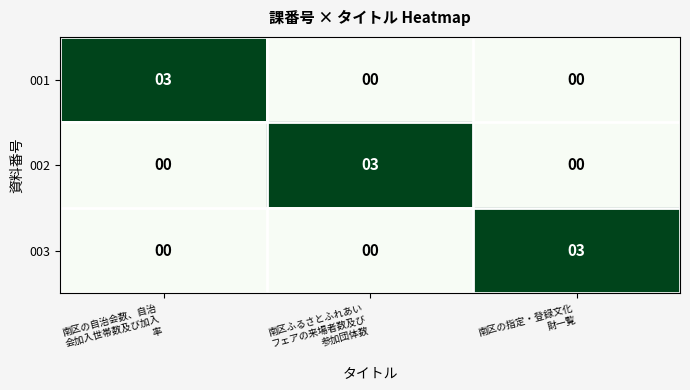

At how many categories does at least one series exceed 2?

3